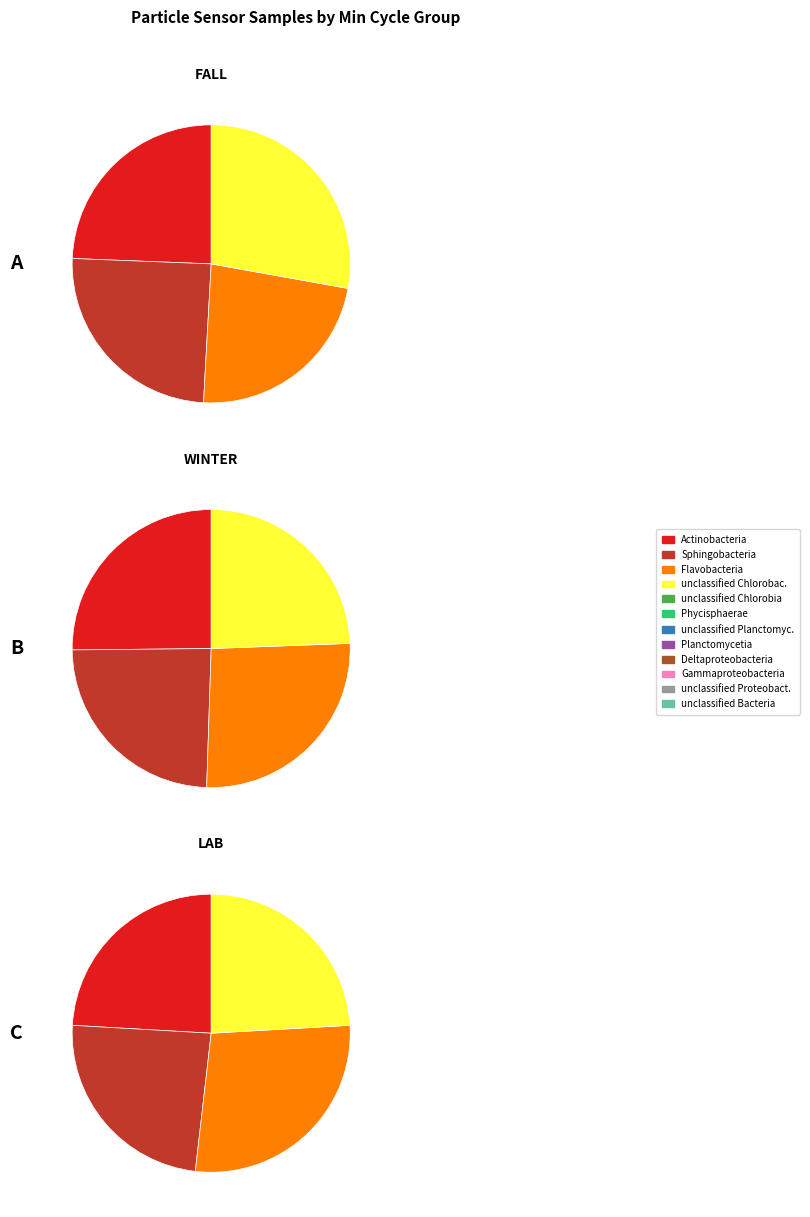

To the nearest percent, what is the difference between the 29 and 23 slice percentages?

2%